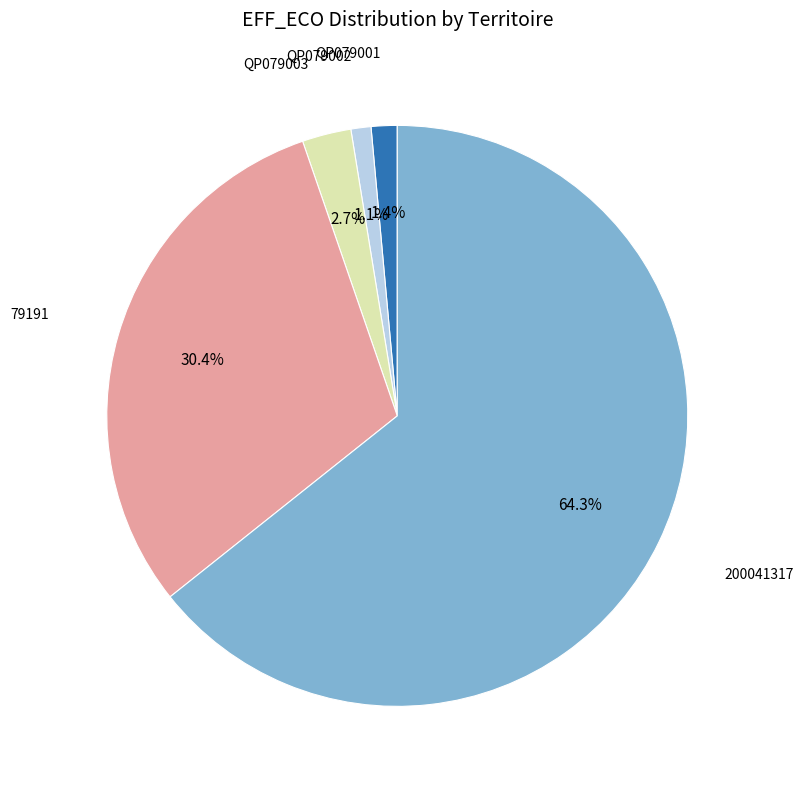

Which category has the biggest portion of the pie?

200041317